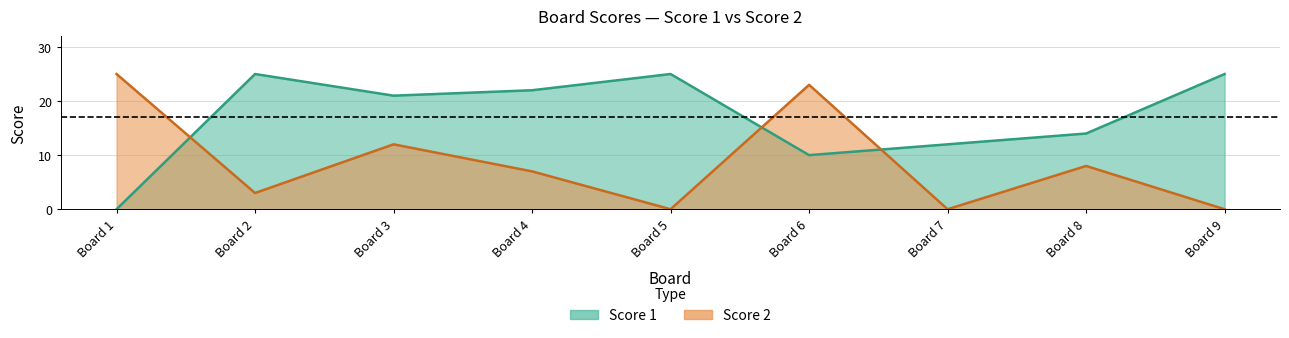

Which category has the highest value in the Score 2 series?

Board 1